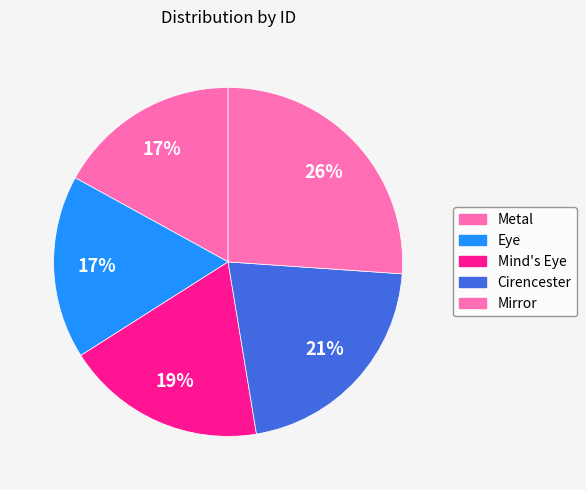

Which slice is the smallest?

Metal